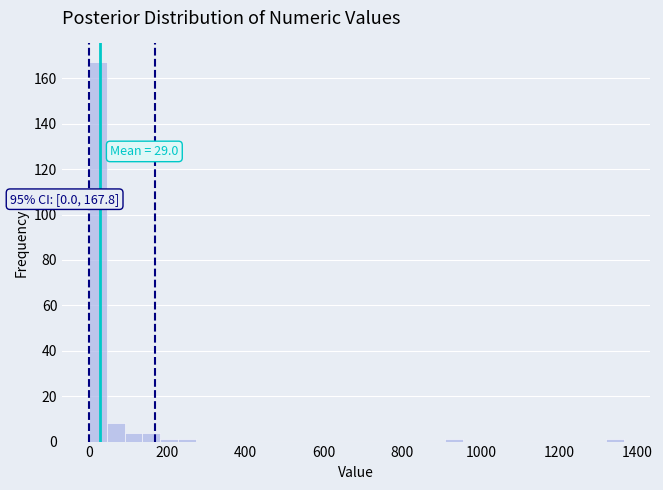

Read against the x-axis, roughly where is the centre of the tallest bar?

20